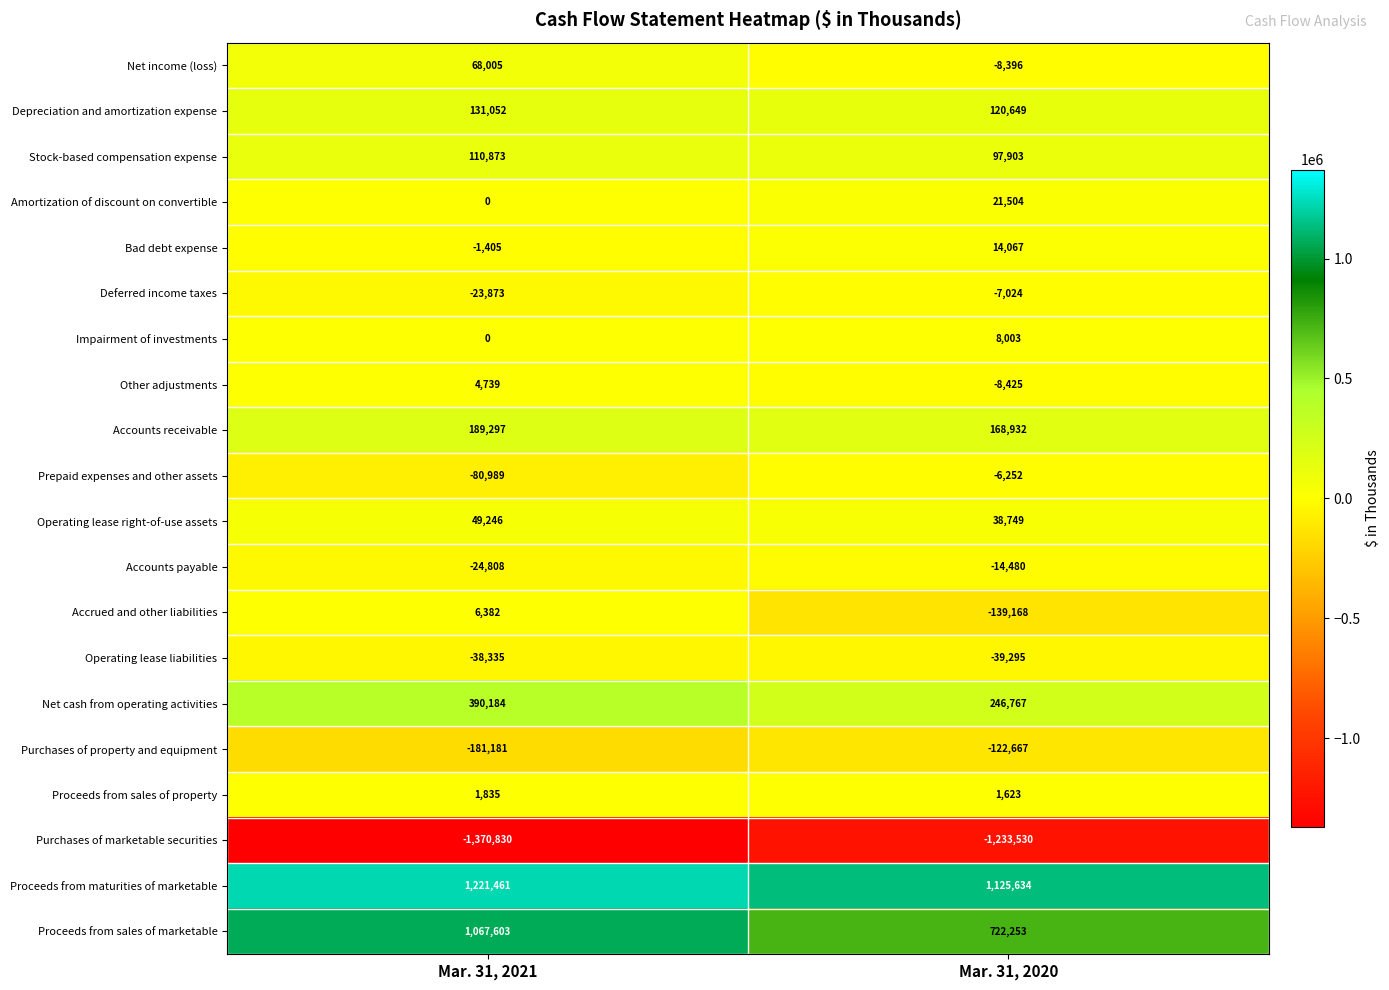

At which category is the sum across all series the highest?

Mar. 31, 2021